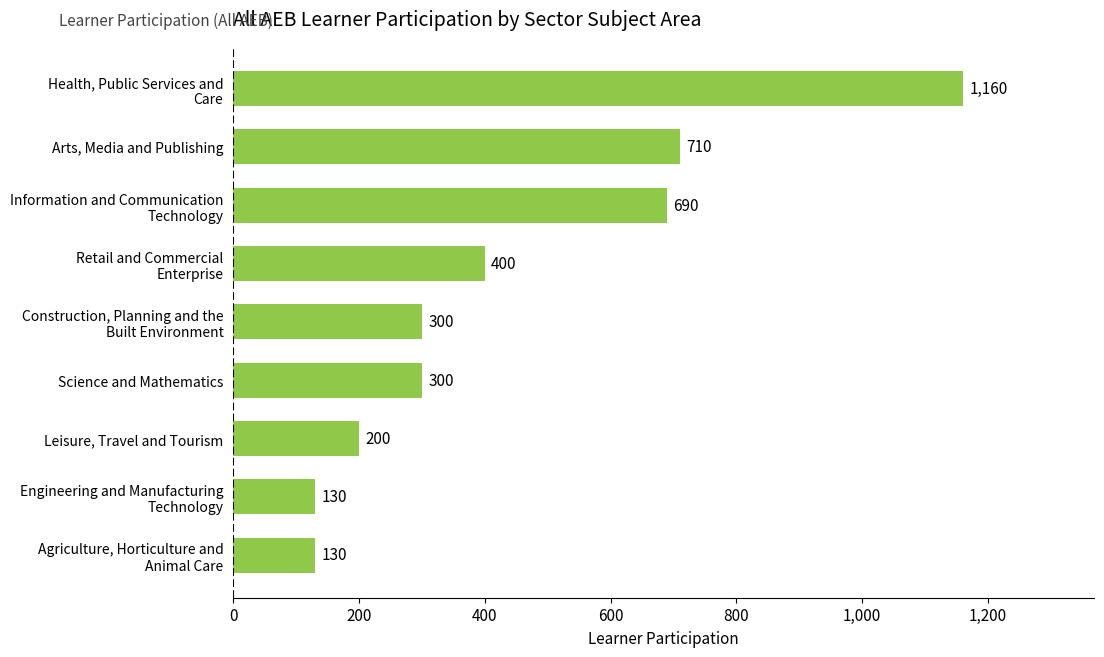

Where is the data nearest to the value 645?

Information and Communication
Technology